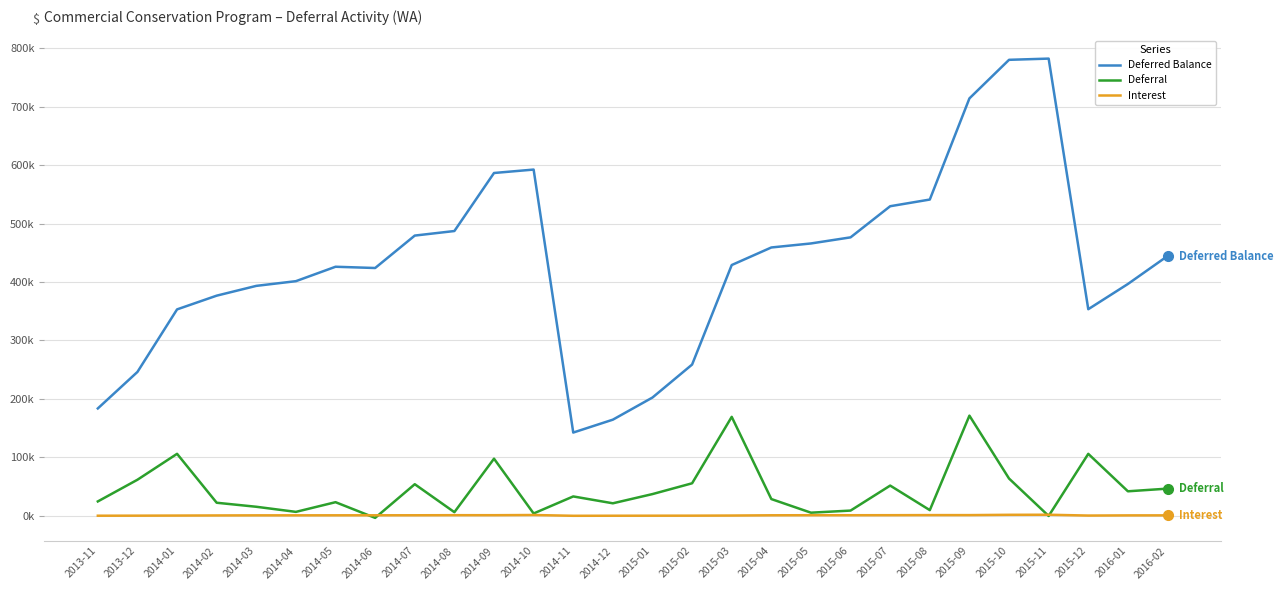

Read the Deferred Balance value at 2016-02.

444345.1